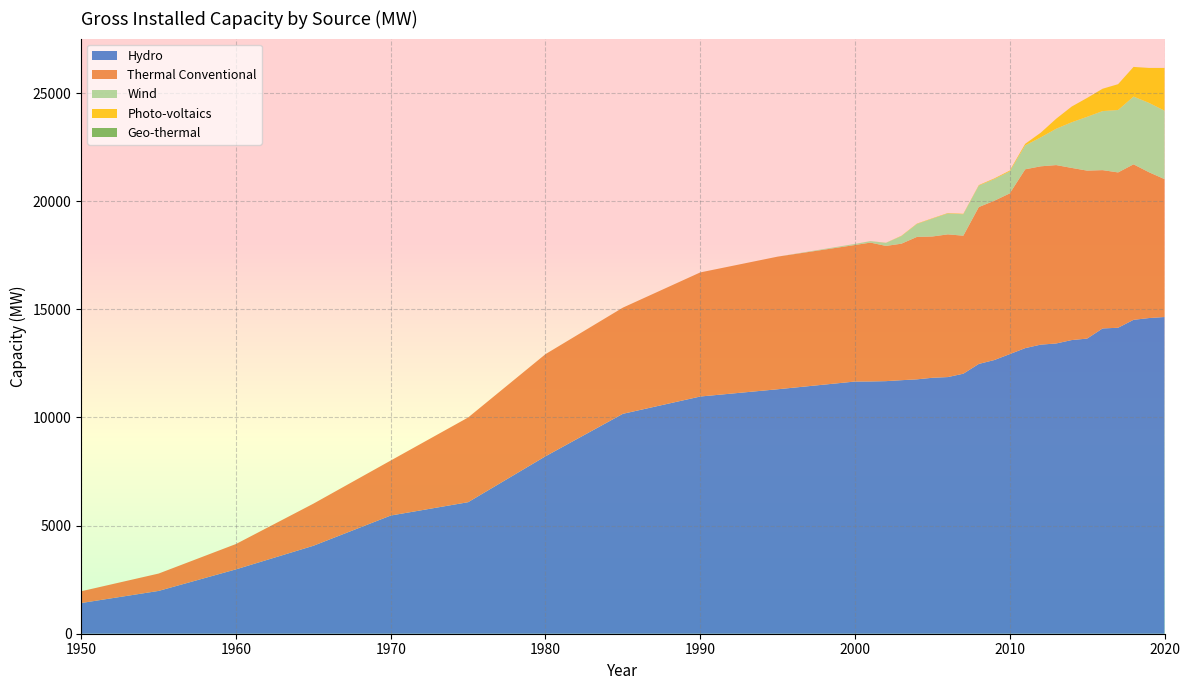

Reading left to right, list all the values displayed in this chart.

Hydro: 1419.6	1979.8	2977.0	4067.3	5466.1	6083.1	8206.3	10170.7	10970.3	11306.1	11663.3	11667.7	11681.4	11725.4	11765.0	11837.3	11869.6	12025.8	12477.9	12657.5	12932.0	13208.9	13370.0	13423.5	13581.1	13649.7	14118.2	14151.0	14517.2	14599.1	14647.0
Thermal Conventional: 544.4	802.6	1172.4	1946.9	2544.2	3917.1	4723.9	4910.5	5739.5	6133.6	6315.2	6421.3	6254.2	6313.2	6587.0	6534.2	6600.8	6383.1	7255.3	7366.3	7433.1	8269.9	8246.7	8250.5	7962.2	7768.1	7322.5	7183.5	7191.6	6742.9	6379.1
Wind: 0.0	0.0	0.0	0.0	0.0	0.0	0.0	0.0	0.0	0.0	48.1	67.5	139.0	349.7	597.2	825.2	968.3	991.2	992.0	1001.0	1015.8	1106.0	1337.2	1680.6	2110.3	2488.7	2730.0	2886.7	3132.7	3208.5	3163.9
Photo-voltaics: 0.0	0.0	0.0	0.0	0.0	0.0	0.0	0.0	0.0	0.0	1.4	1.9	4.2	14.2	14.8	15.3	16.2	18.6	21.6	29.5	37.0	72.1	214.9	460.9	724.5	872.2	1032.8	1192.7	1371.4	1614.9	1975.0
Geo-thermal: 0.0	0.0	0.0	0.0	0.0	0.0	0.0	0.0	0.0	0.0	0.0	0.0	0.9	0.9	0.9	0.9	0.9	0.9	0.9	0.9	0.9	0.9	0.9	0.9	0.9	0.9	0.9	0.9	0.9	0.9	0.9